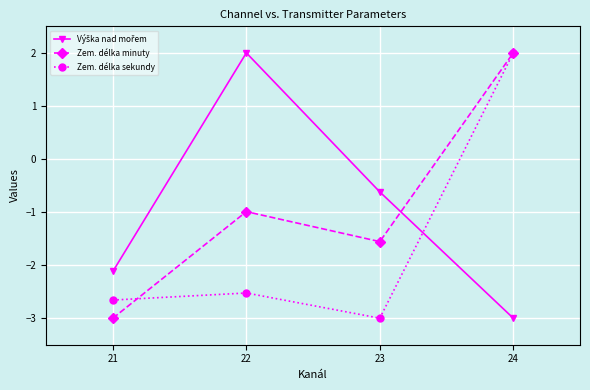

The value of Zem. délka sekundy at 24 is 2.9. True or false?

False